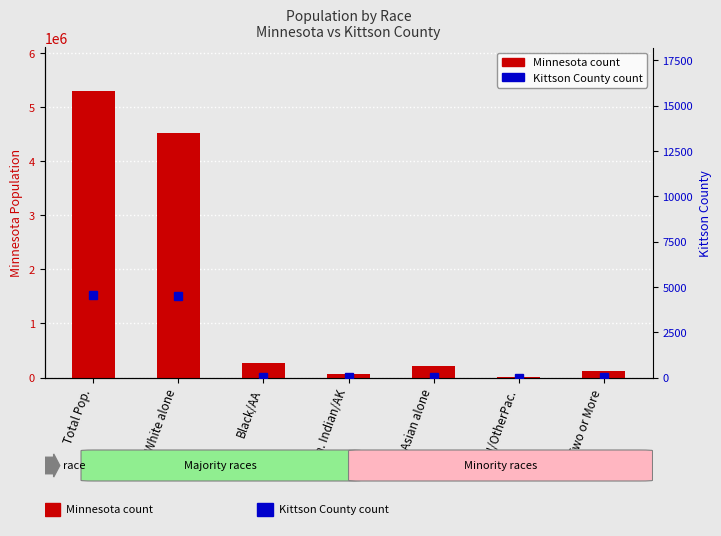

Which series has the largest total across all categories?

Minnesota